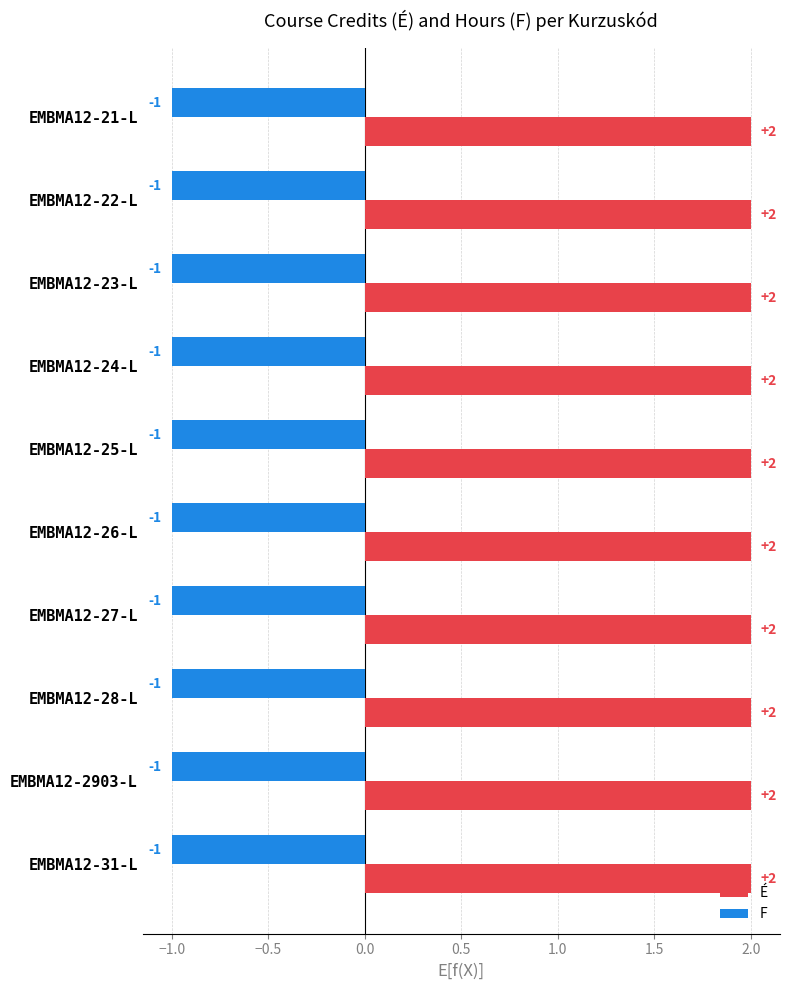

The value of F at EMBMA12-23-L is 0. True or false?

False